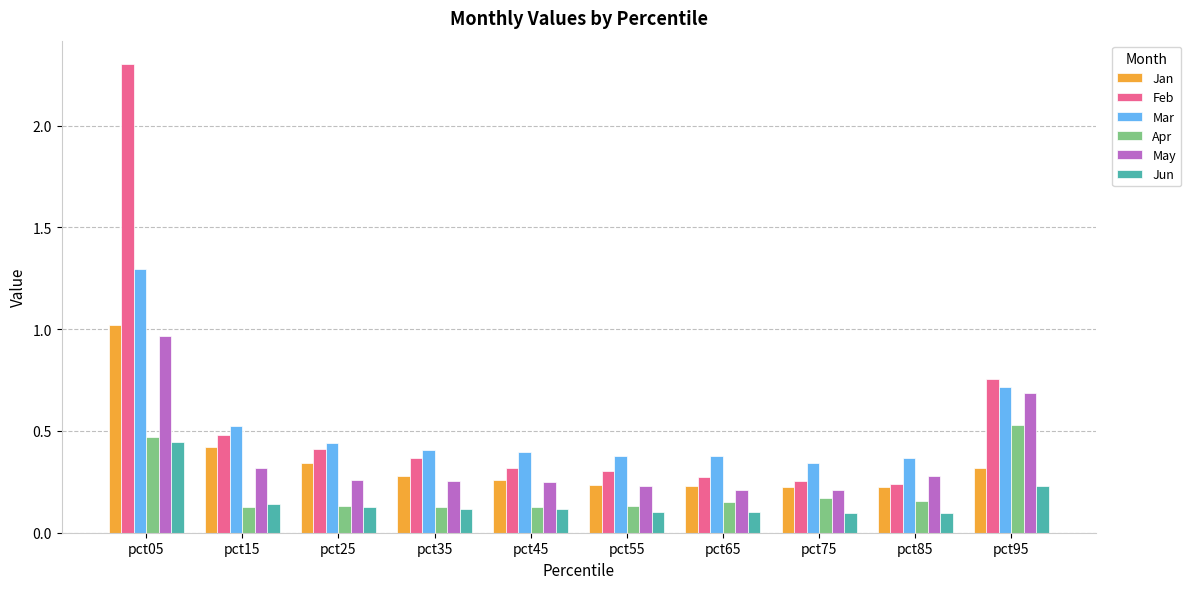

Is it true that Feb equals 0.4 at pct35?

True